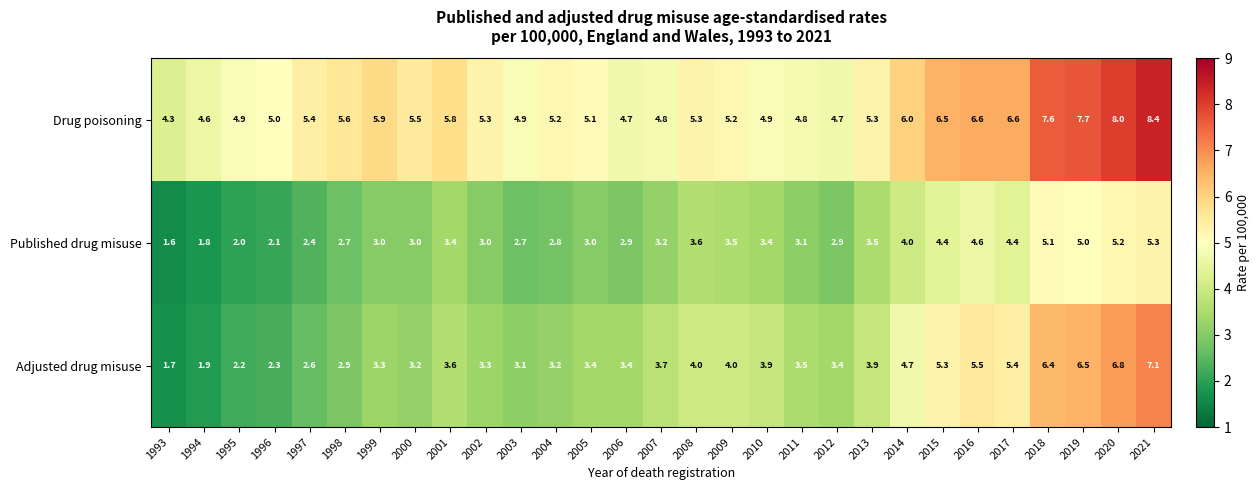

At how many categories does at least one series exceed 4?

29